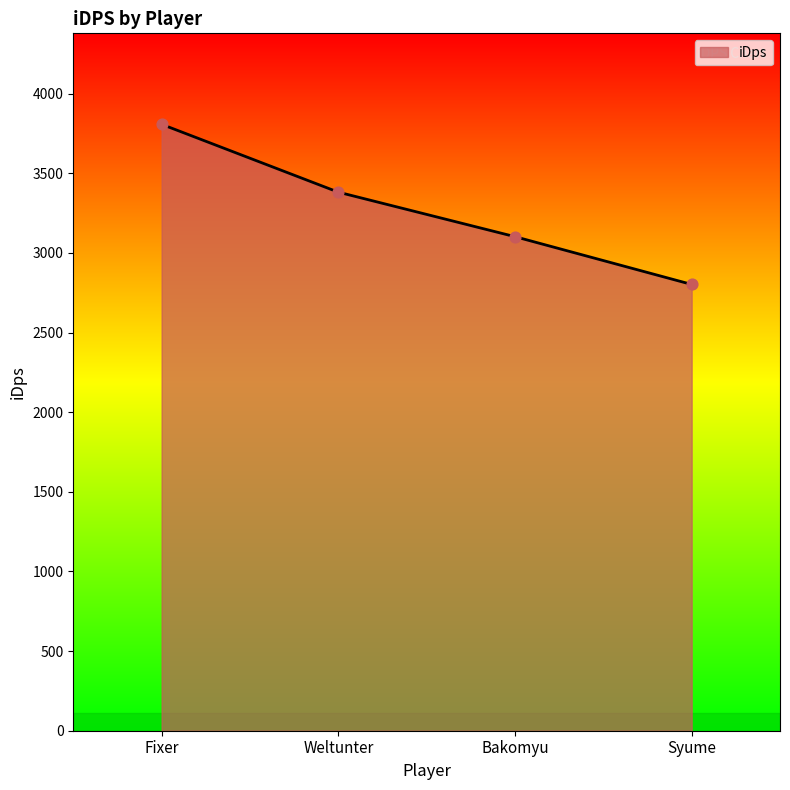

What is the ratio of the value at Fixer to the value at Weltunter?

1.1